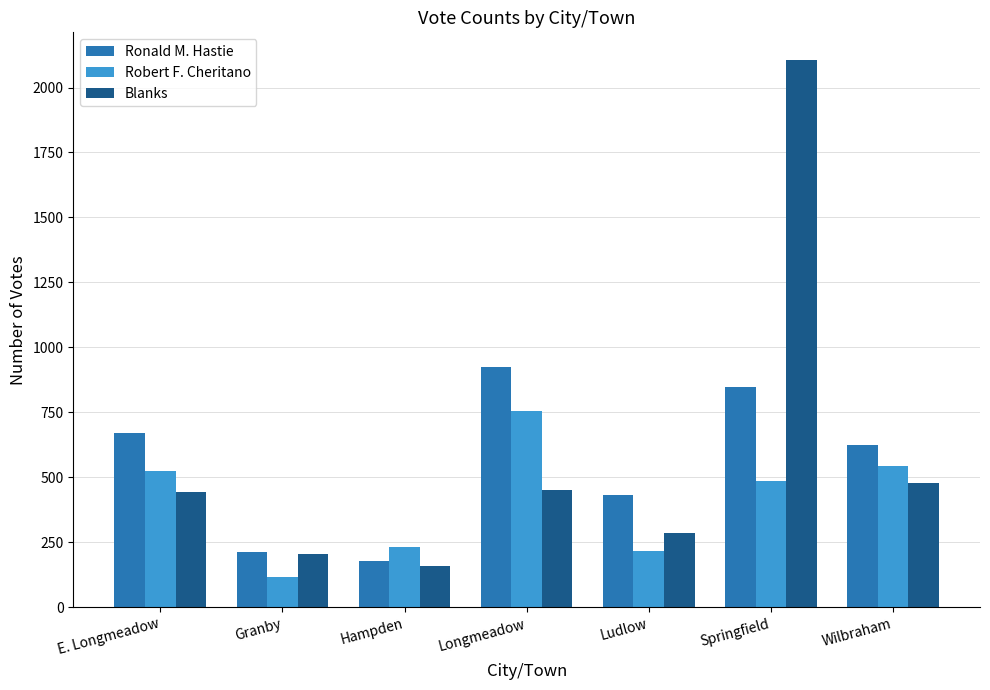

Is the value of Ronald M. Hastie at E. Longmeadow greater than the value of Blanks at Ludlow?

Yes